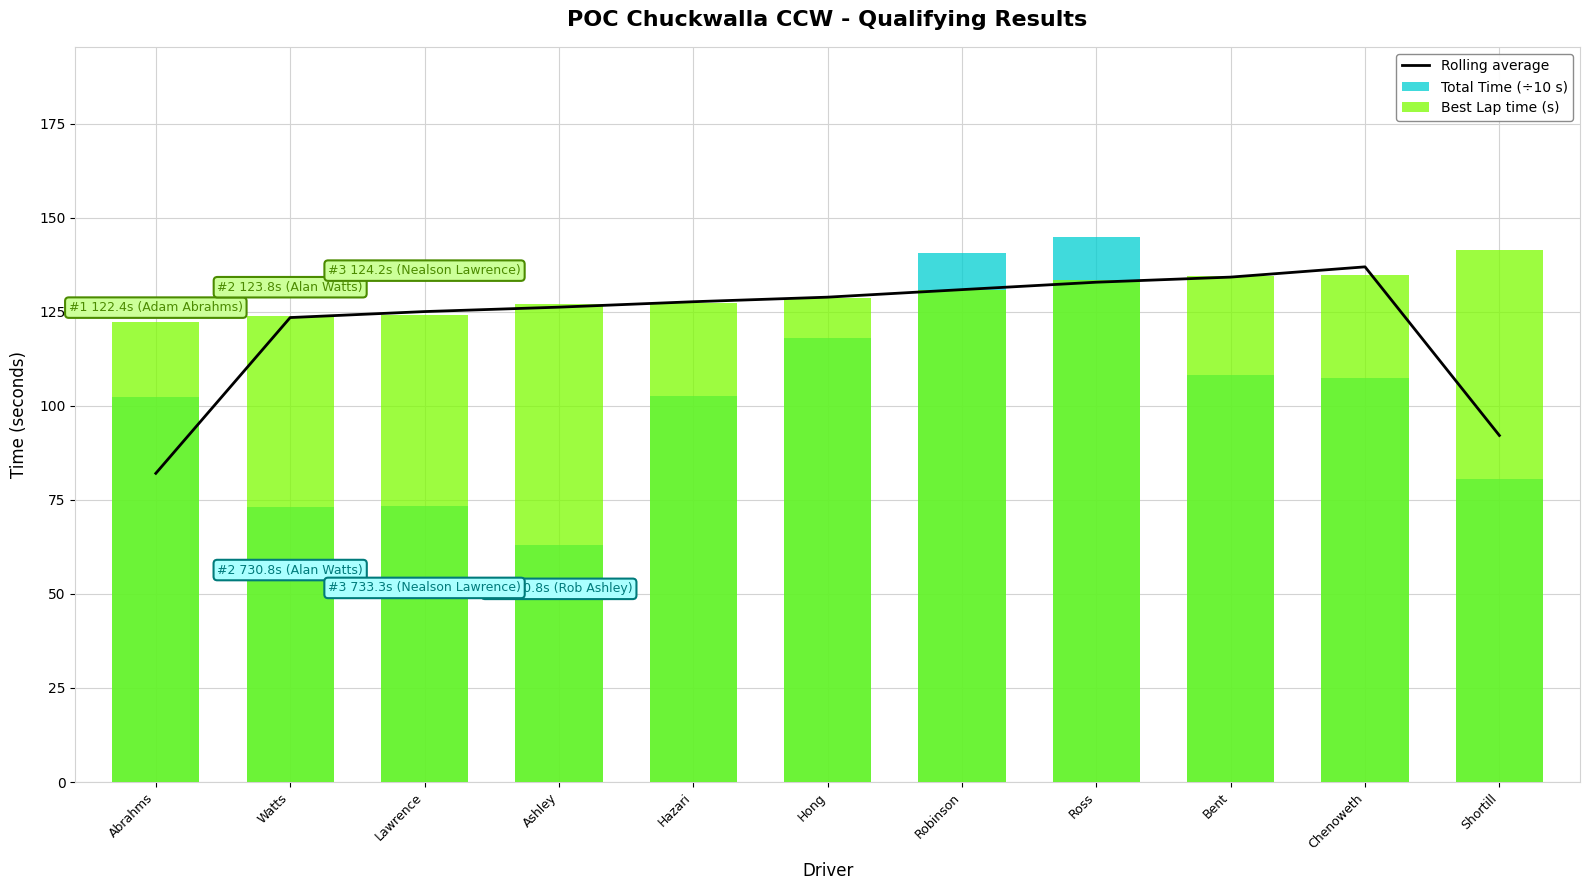

What are all the series names shown in the legend?

Rolling average, Total Time (÷10 s), Best Lap time (s)